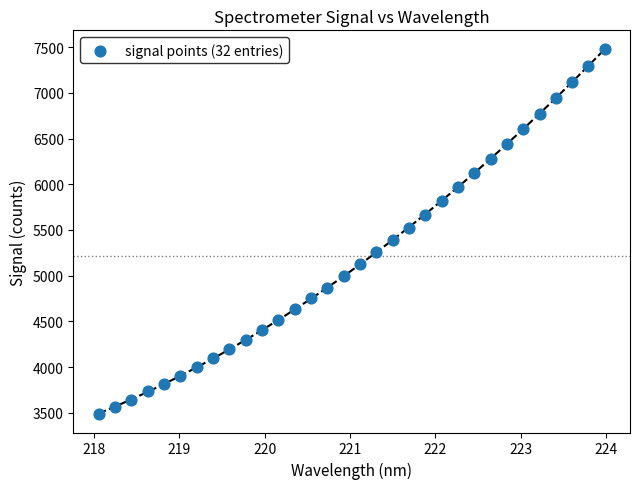

What is the range of Y values (max minus min)?

3997.0